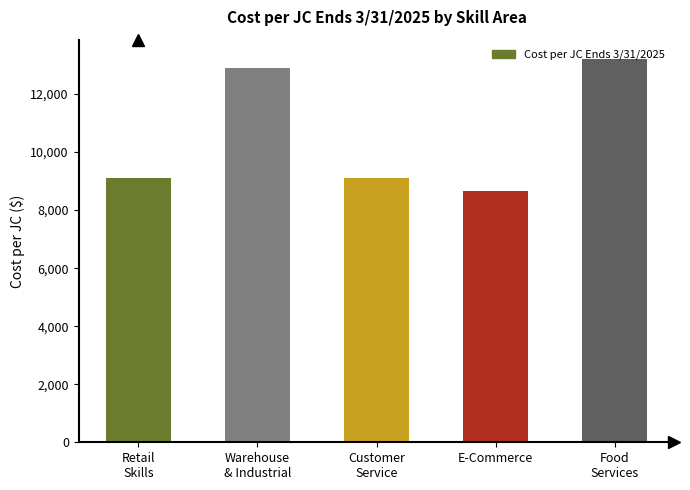

What is the average value?

10602.0